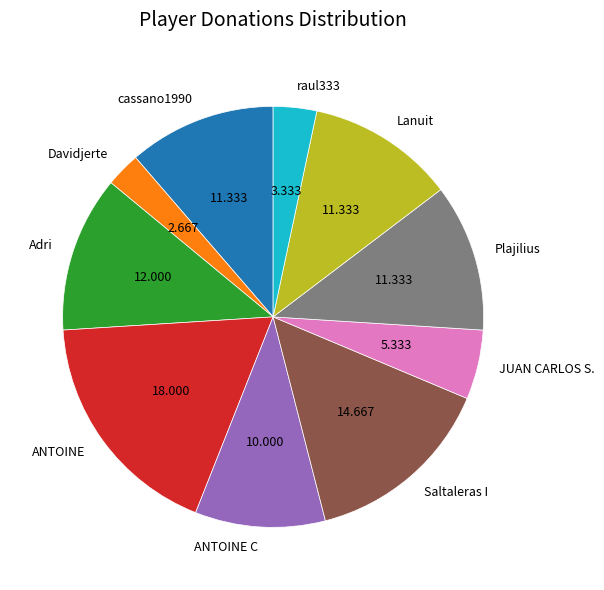

Between raul333 and Saltaleras I, which is larger?

Saltaleras I